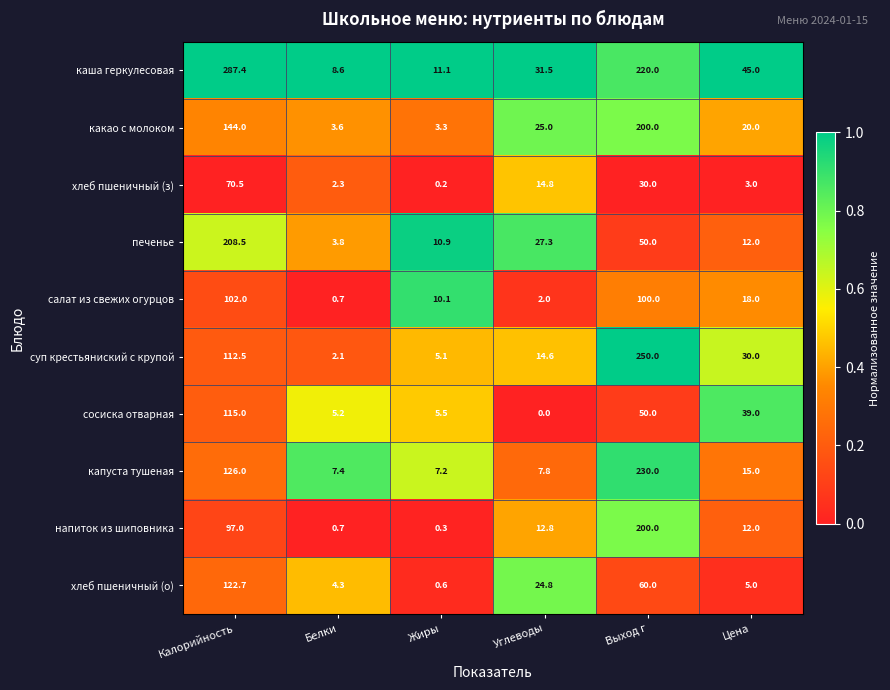

At which label is капуста тушеная closest to 118?

Калорийность